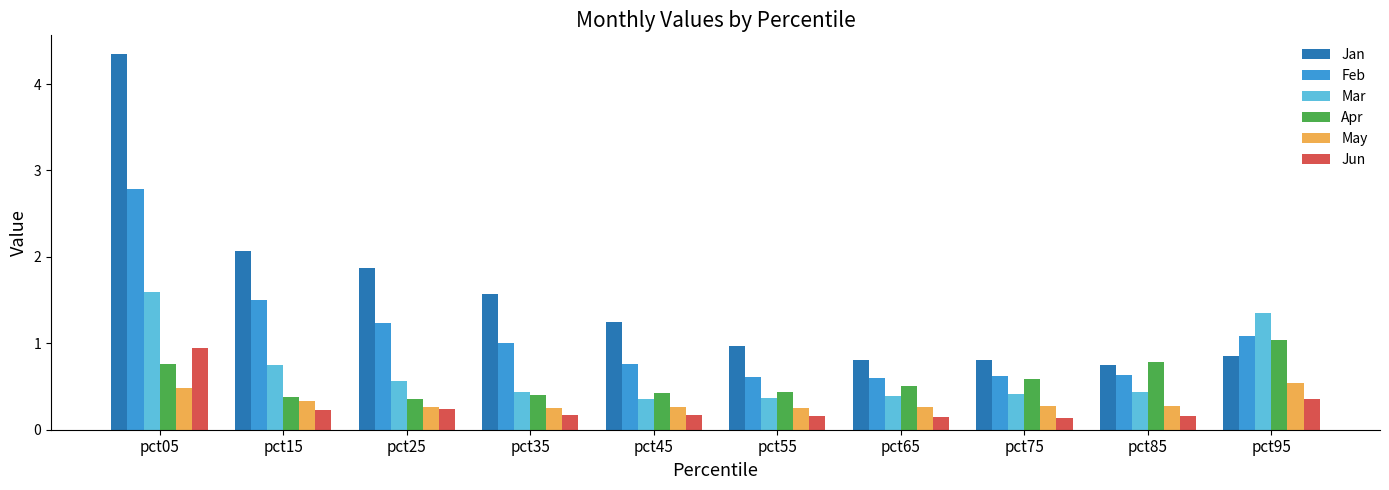

Between pct25 and pct75, which series saw the biggest shift?

Jan